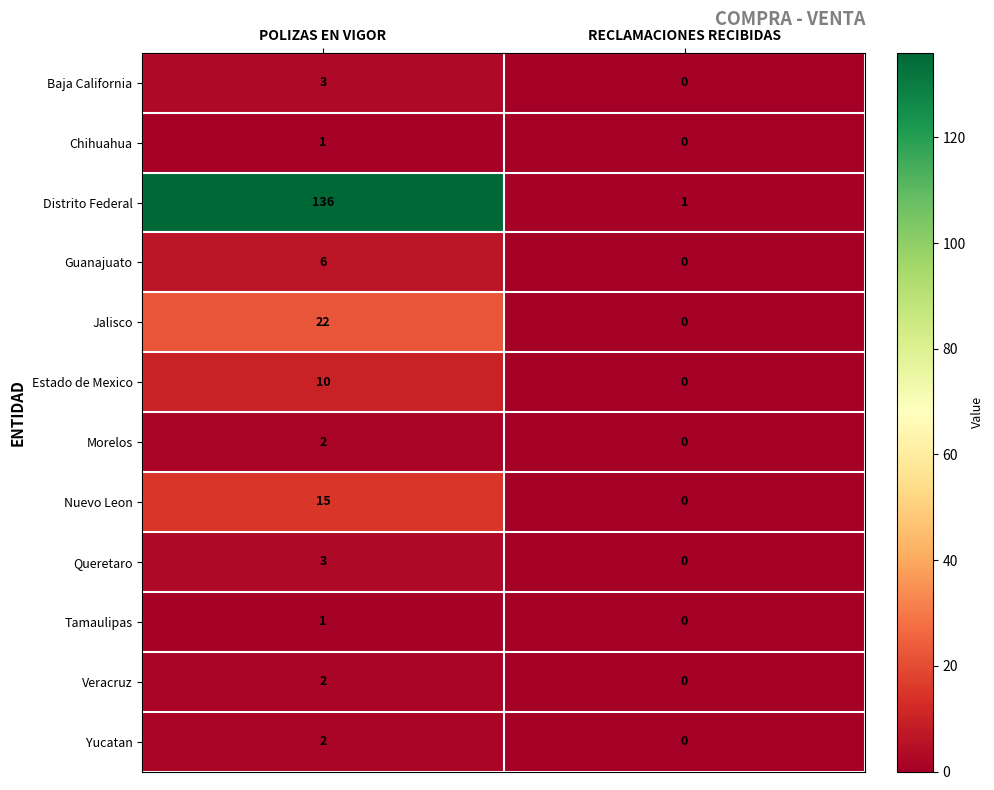

Reading right to left, list all the values displayed in this chart.

Baja California: RECLAMACIONES RECIBIDAS=0	POLIZAS EN VIGOR=3
Chihuahua: RECLAMACIONES RECIBIDAS=0	POLIZAS EN VIGOR=1
Distrito Federal: RECLAMACIONES RECIBIDAS=1	POLIZAS EN VIGOR=136
Guanajuato: RECLAMACIONES RECIBIDAS=0	POLIZAS EN VIGOR=6
Jalisco: RECLAMACIONES RECIBIDAS=0	POLIZAS EN VIGOR=22
Estado de Mexico: RECLAMACIONES RECIBIDAS=0	POLIZAS EN VIGOR=10
Morelos: RECLAMACIONES RECIBIDAS=0	POLIZAS EN VIGOR=2
Nuevo Leon: RECLAMACIONES RECIBIDAS=0	POLIZAS EN VIGOR=15
Queretaro: RECLAMACIONES RECIBIDAS=0	POLIZAS EN VIGOR=3
Tamaulipas: RECLAMACIONES RECIBIDAS=0	POLIZAS EN VIGOR=1
Veracruz: RECLAMACIONES RECIBIDAS=0	POLIZAS EN VIGOR=2
Yucatan: RECLAMACIONES RECIBIDAS=0	POLIZAS EN VIGOR=2